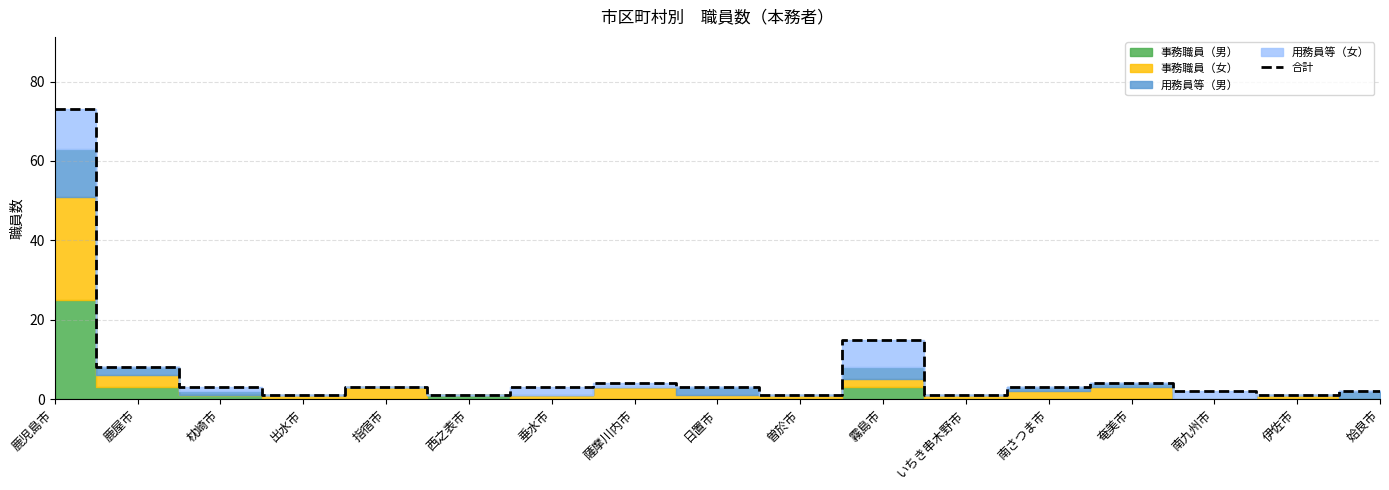

How many lines are shown in the chart?

1